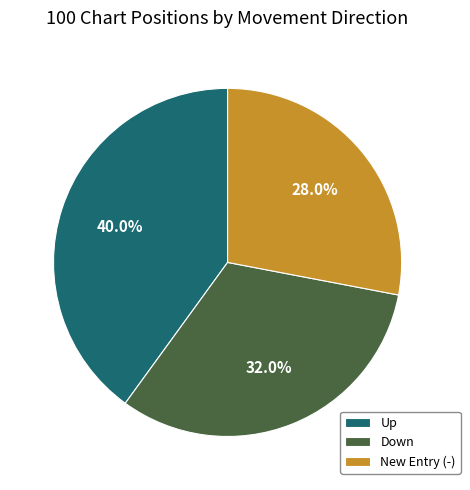

Which category has the biggest portion of the pie?

Up